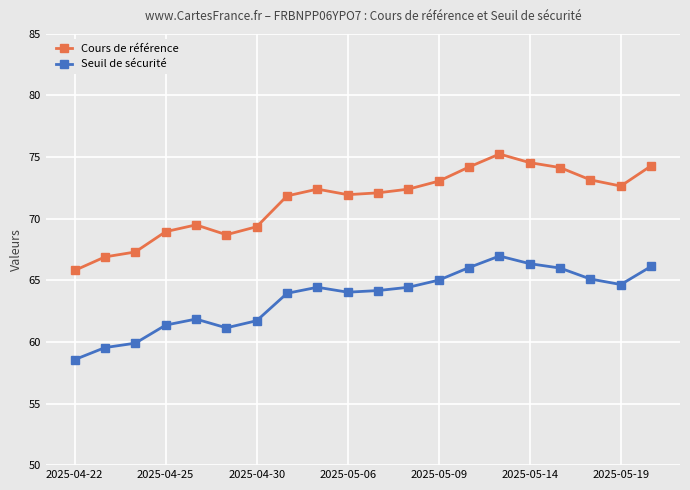

What is the value of the Cours de référence point at the 10th from the left?

72.0